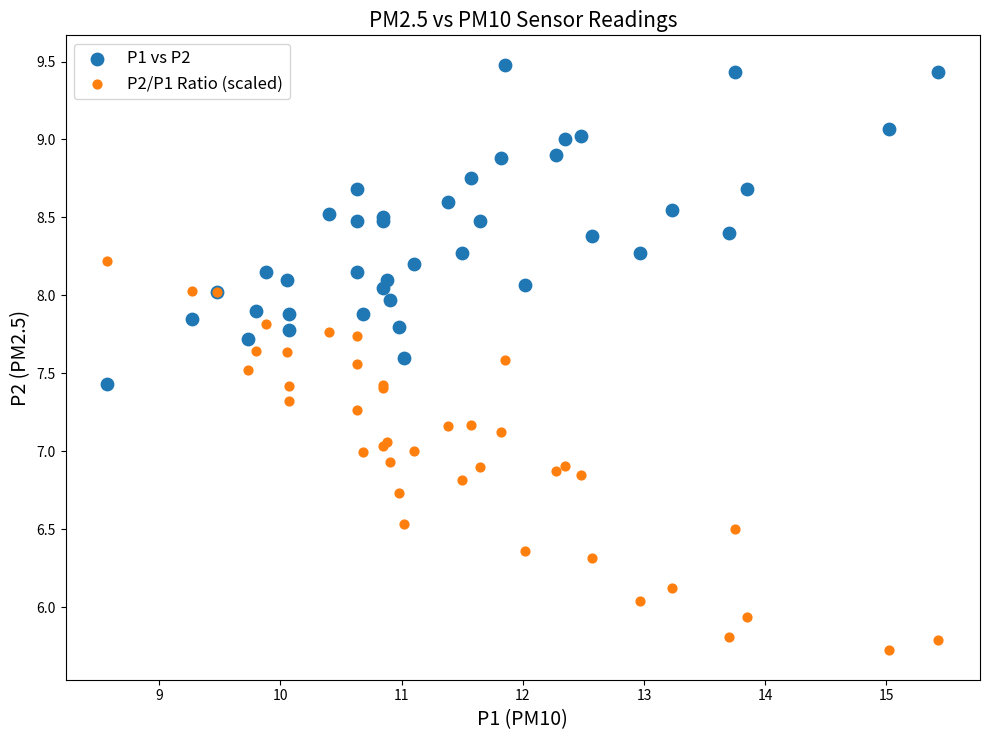

Which series has the largest Y range (max minus min)?

P2/P1 Ratio (scaled)